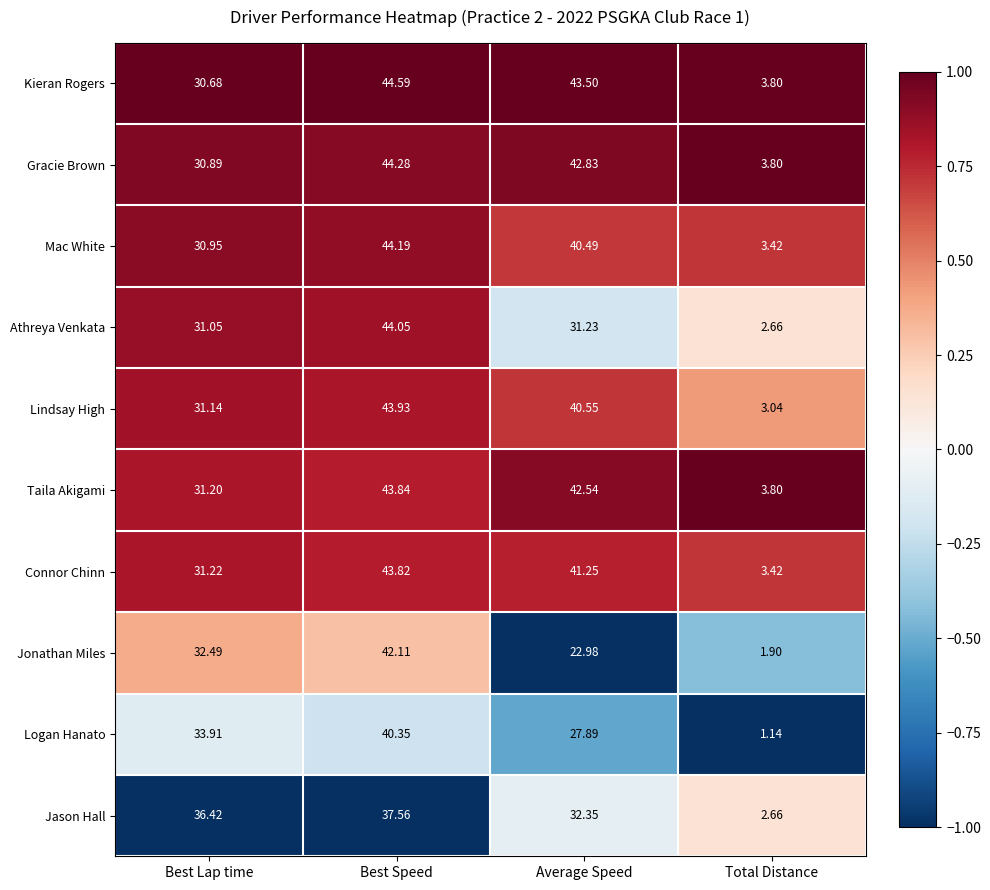

Where does the Mac White series first go above 40?

Best Speed